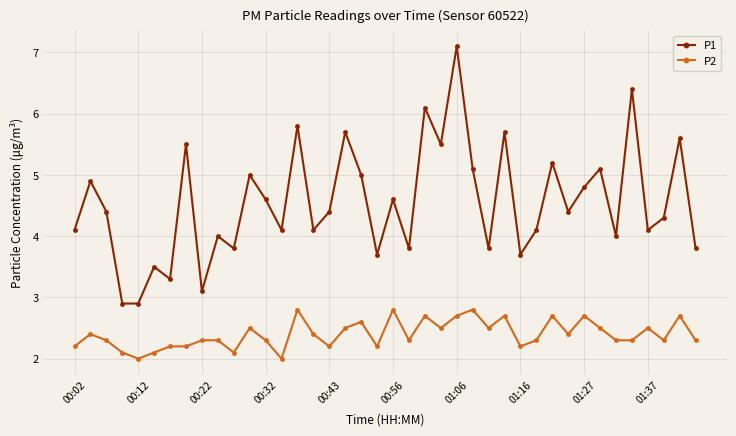

True or false: P2 has more than 2 points higher than both neighbors.

True